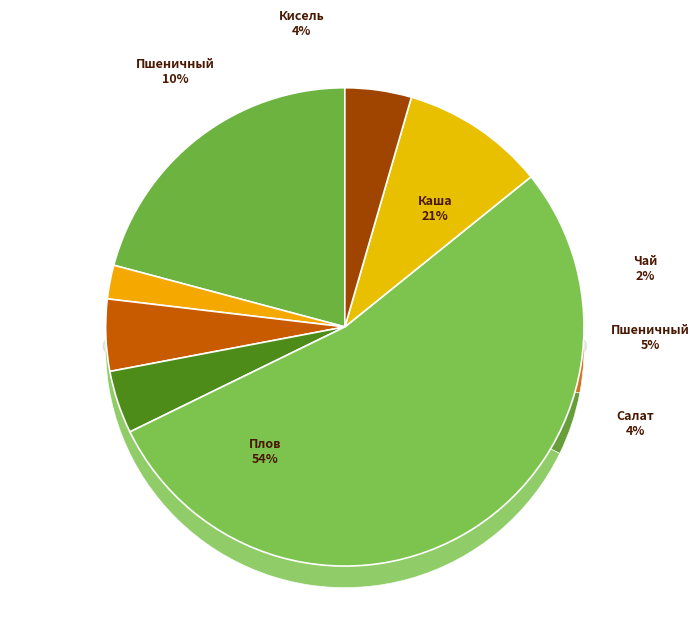

Between Кисель and Плов из мяса, which is larger?

Плов из мяса